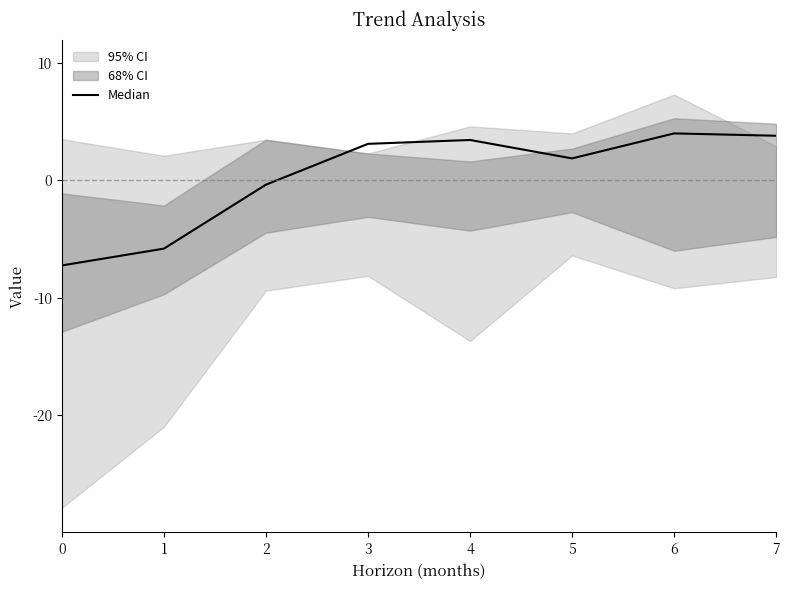

Reading left to right, transcribe all the data shown in this chart.

-7.2	-5.8	-0.4	3.1	3.4	1.9	4.0	3.8